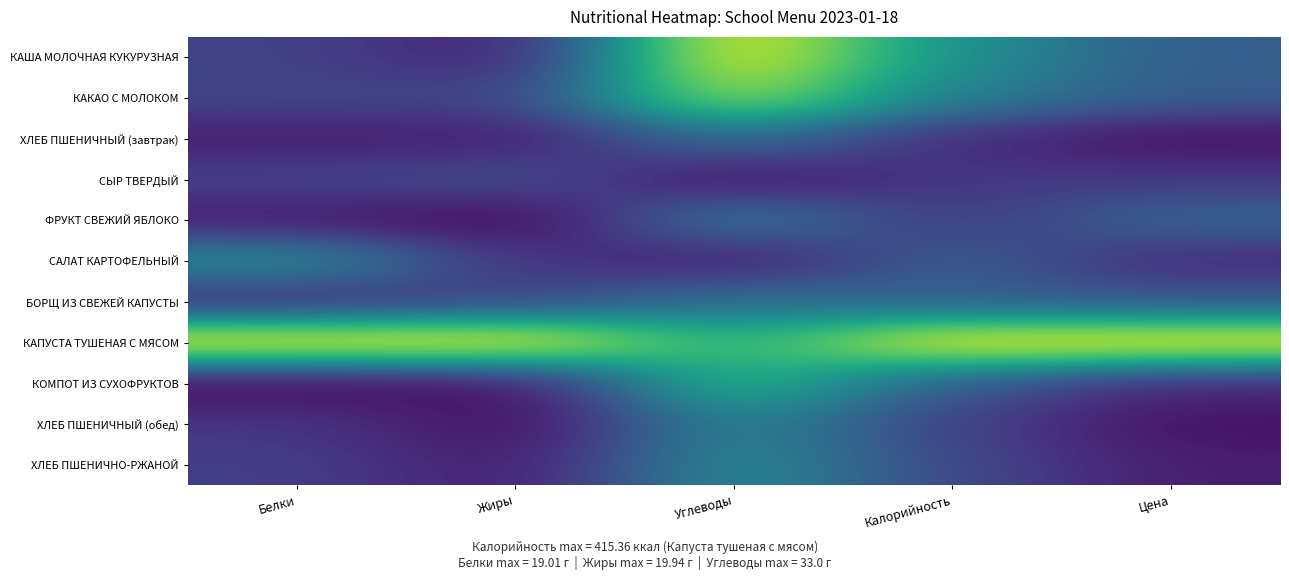

Reading left to right, transcribe all the data shown in this chart.

КАША МОЛОЧНАЯ КУКУРУЗНАЯ: Белки=0.2	Жиры=0.1	Углеводы=1.0	Калорийность=0.5	Цена=0.3
КАКАО С МОЛОКОМ: Белки=0.2	Жиры=0.2	Углеводы=0.9	Калорийность=0.4	Цена=0.3
ХЛЕБ ПШЕНИЧНЫЙ (завтрак): Белки=0.1	Жиры=0.1	Углеводы=0.4	Калорийность=0.1	Цена=0.0
СЫР ТВЕРДЫЙ: Белки=0.2	Жиры=0.2	Углеводы=0.0	Калорийность=0.2	Цена=0.2
ФРУКТ СВЕЖИЙ ЯБЛОКО: Белки=0.1	Жиры=0.0	Углеводы=0.4	Калорийность=0.2	Цена=0.3
САЛАТ КАРТОФЕЛЬНЫЙ: Белки=0.5	Жиры=0.2	Углеводы=0.1	Калорийность=0.3	Цена=0.1
БОРЩ ИЗ СВЕЖЕЙ КАПУСТЫ: Белки=0.1	Жиры=0.2	Углеводы=0.4	Калорийность=0.3	Цена=0.3
КАПУСТА ТУШЕНАЯ С МЯСОМ: Белки=1.0	Жиры=1.0	Углеводы=0.6	Калорийность=1.0	Цена=1.0
КОМПОТ ИЗ СУХОФРУКТОВ: Белки=0.0	Жиры=0.0	Углеводы=0.7	Калорийность=0.3	Цена=0.1
ХЛЕБ ПШЕНИЧНЫЙ (обед): Белки=0.2	Жиры=0.0	Углеводы=0.5	Калорийность=0.2	Цена=0.0
ХЛЕБ ПШЕНИЧНО-РЖАНОЙ: Белки=0.2	Жиры=0.1	Углеводы=0.5	Калорийность=0.2	Цена=0.1